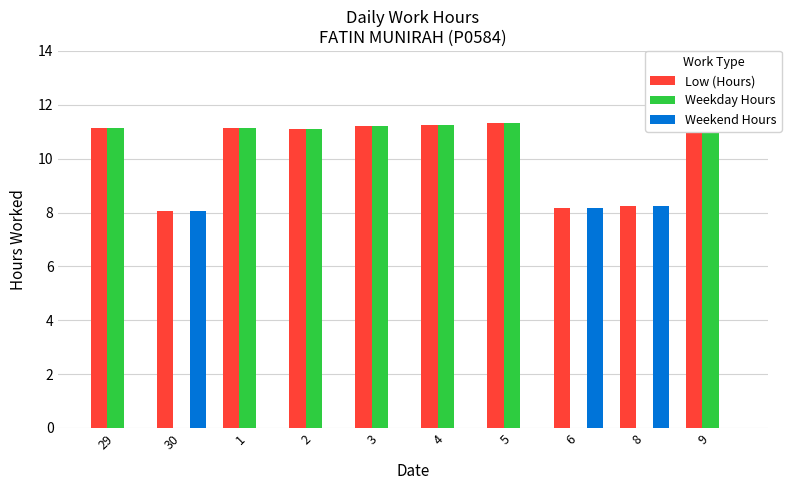

What is the sum of the Low (Hours) values at 1 and 6?

19.3